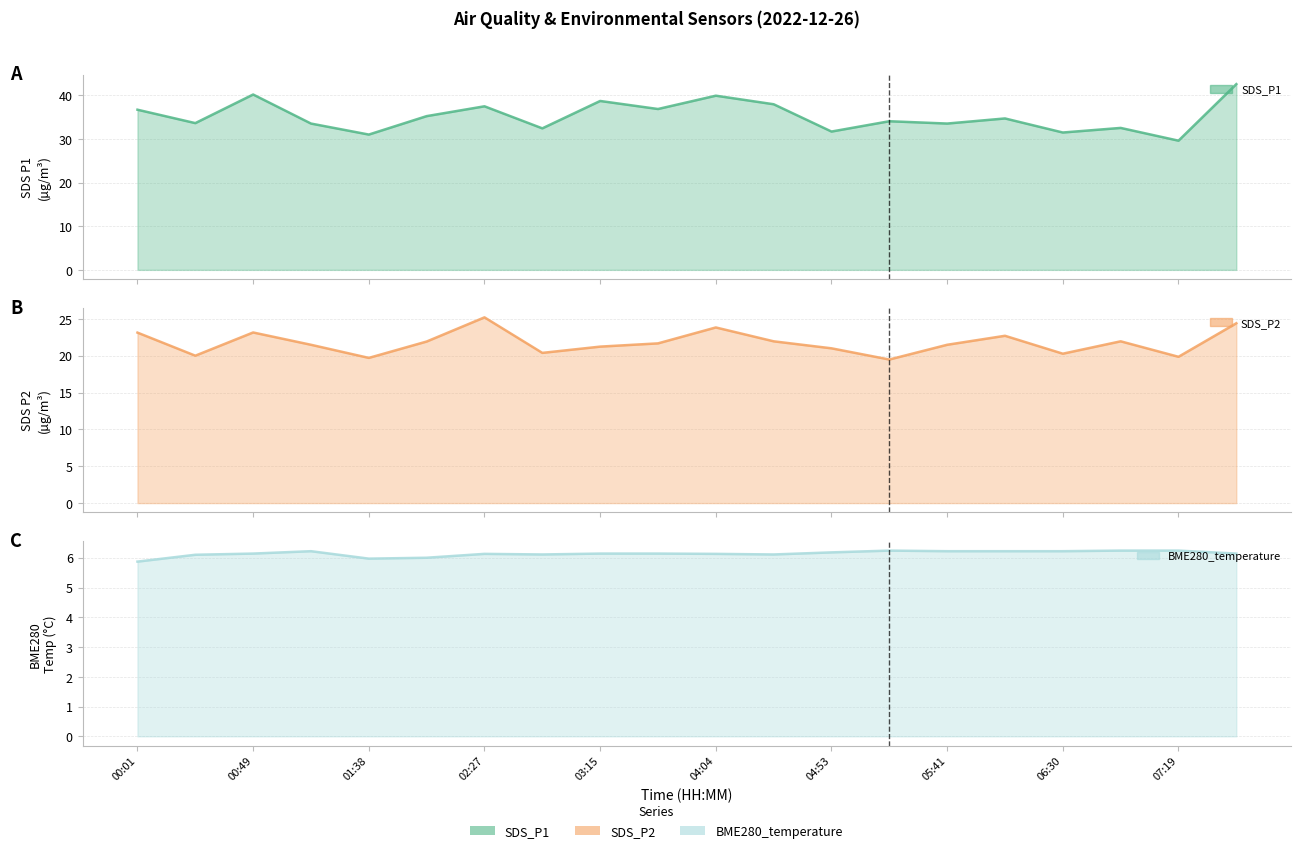

List the series in order of their overall mean, lowest first.

BME280_temperature, SDS_P2, SDS_P1